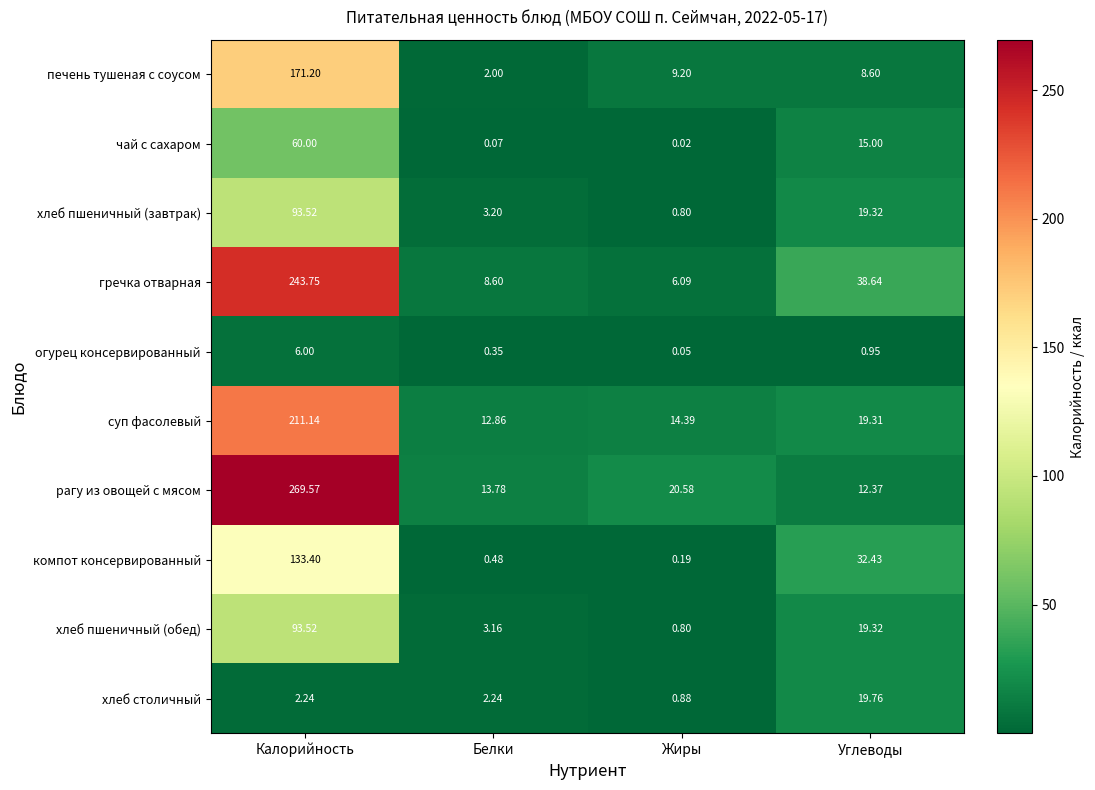

How many data points does each series have?

4